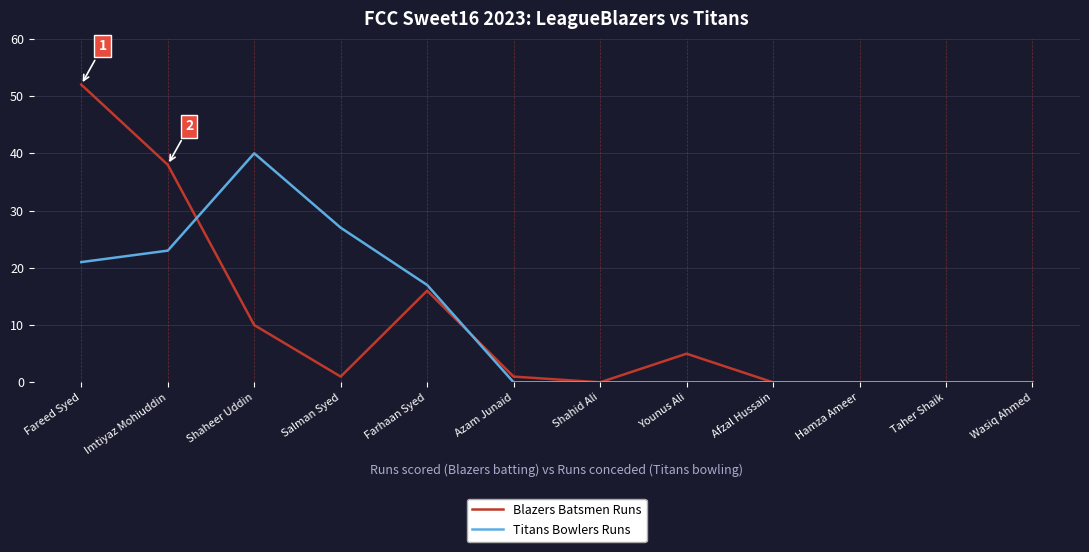

What is the total value across all series at Farhaan Syed?

33